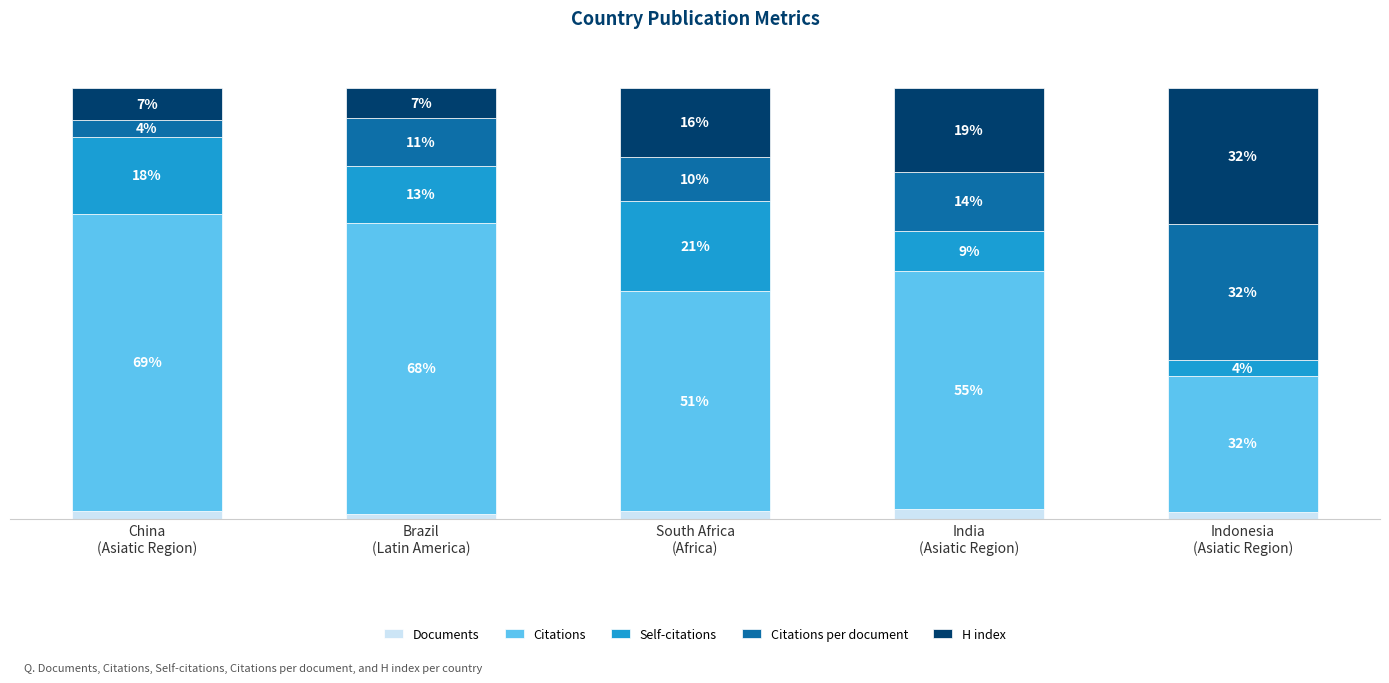

Read the Documents value at Indonesia
(Asiatic Region).

1.8